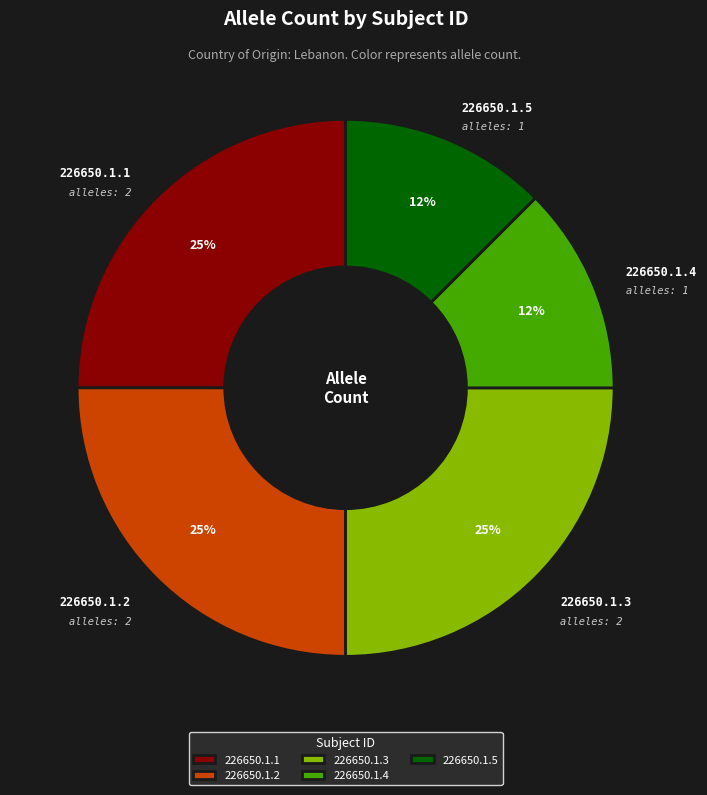

Is it true that 226650.1.1 is 34% of the pie?

False